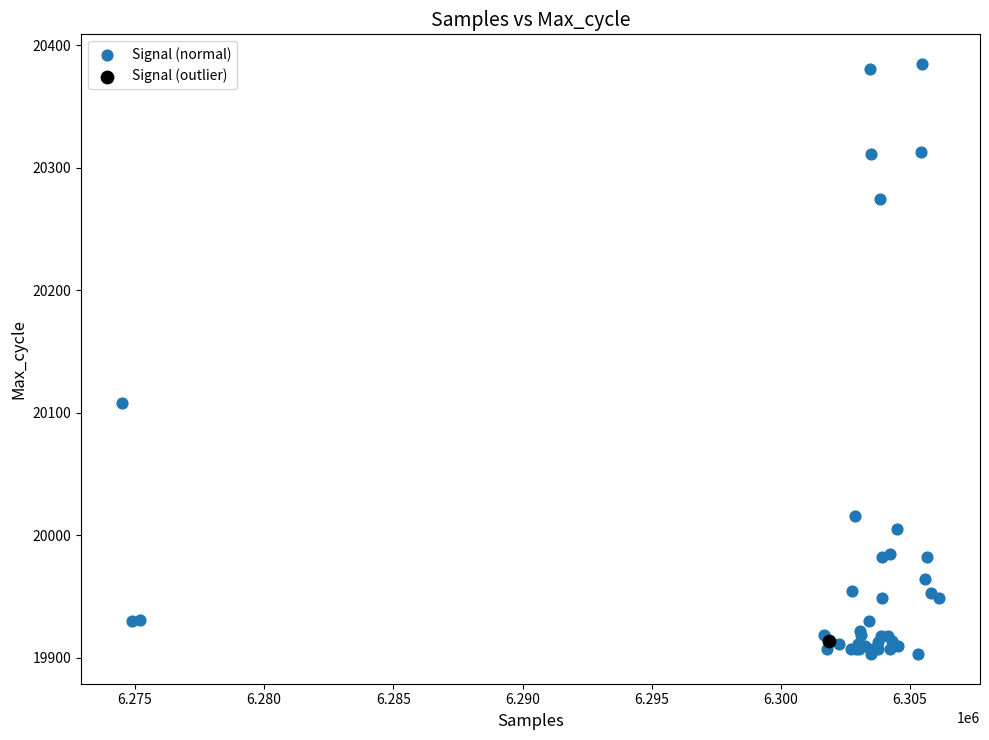

What are all the series names shown in the legend?

Signal (normal), Signal (outlier)